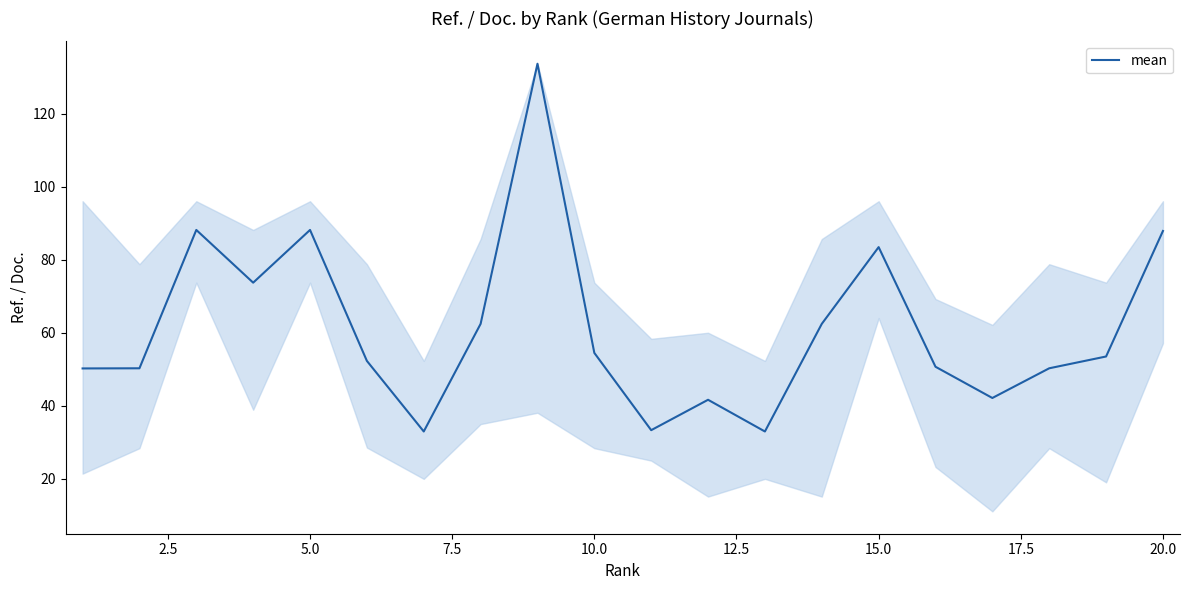

What is the maximum value shown in the chart?

133.6